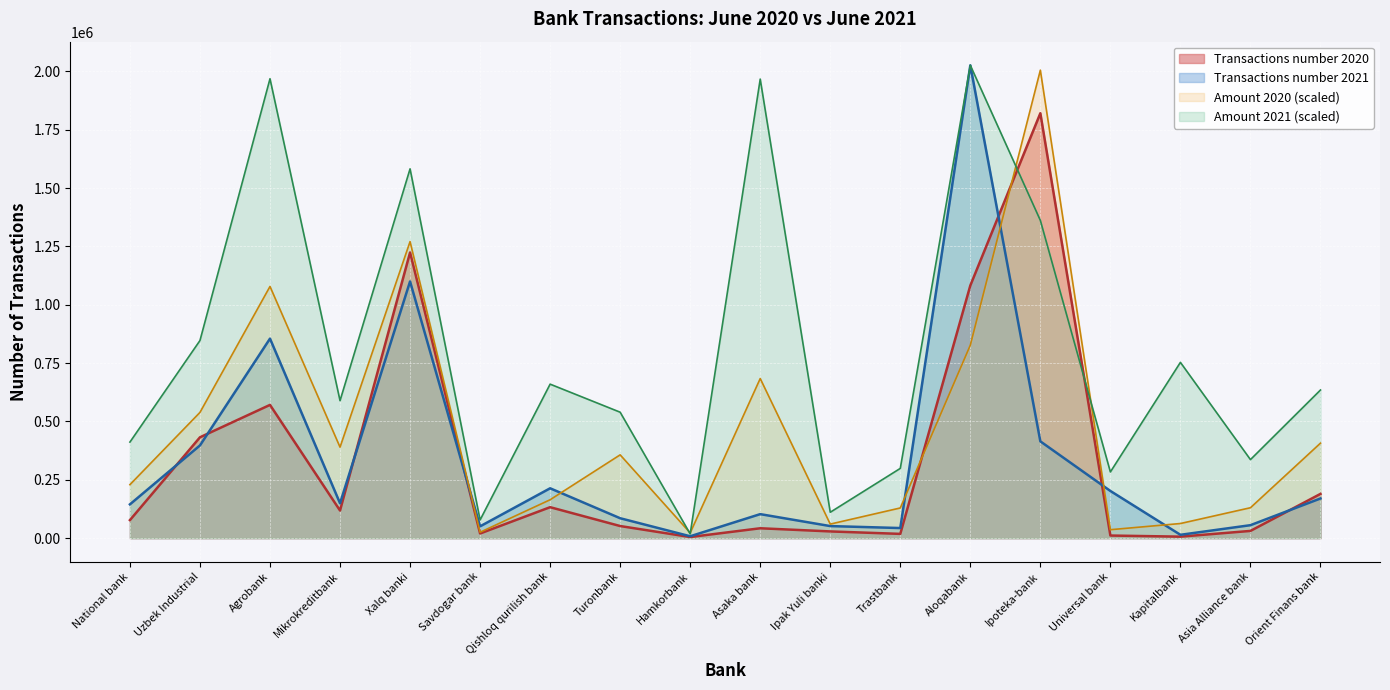

What position from the right is Asaka bank?

9